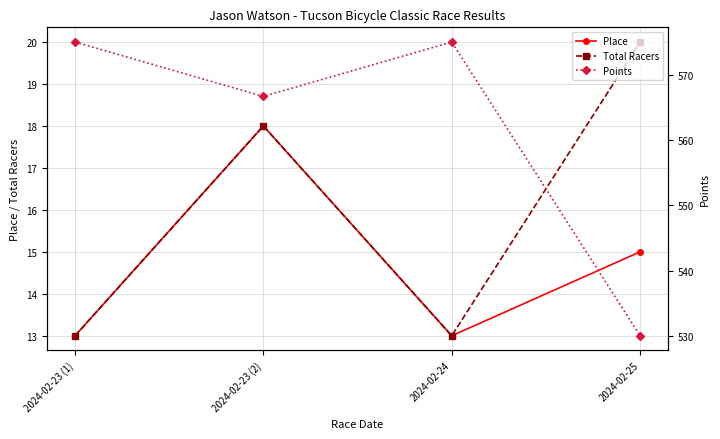

What is the sum of the Place values at 2024-02-24 and 2024-02-23 (1)?

26